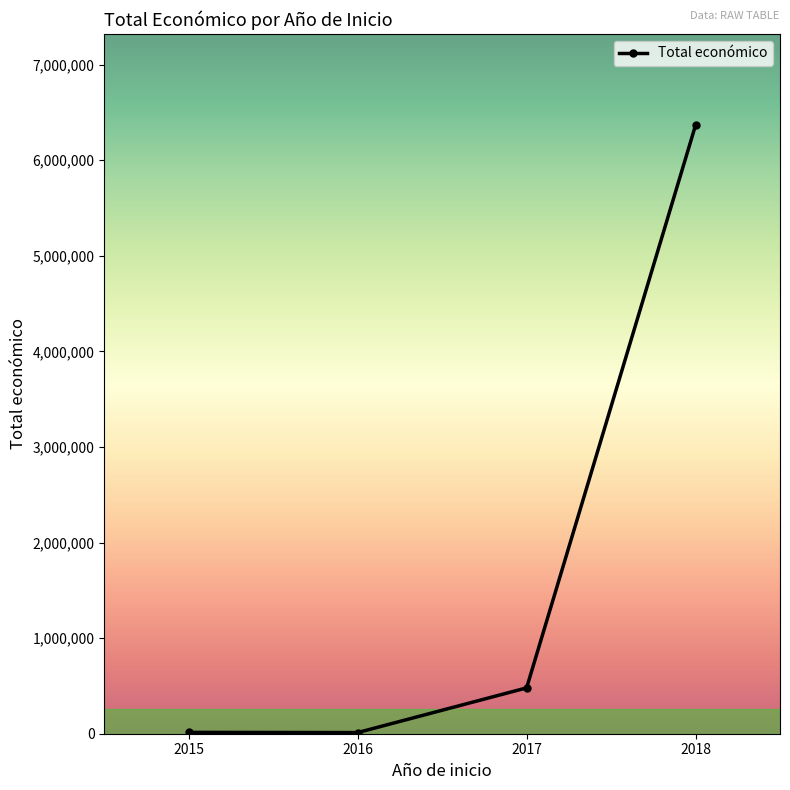

What is the greatest value displayed?

6365397